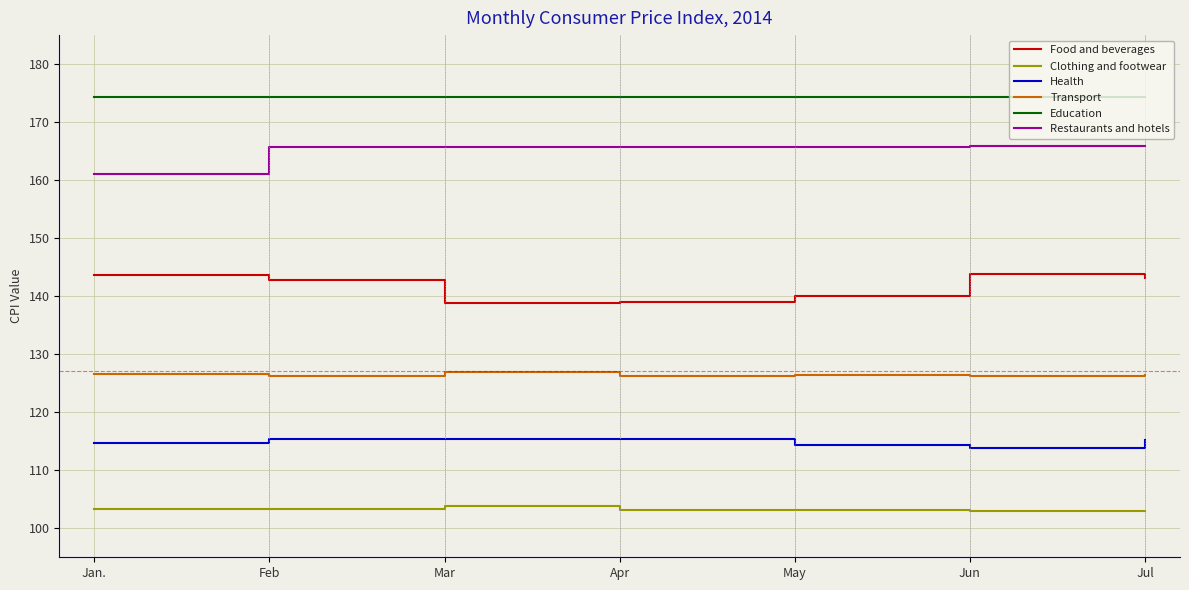

What is the difference between the highest and lowest values at Jun?

71.3